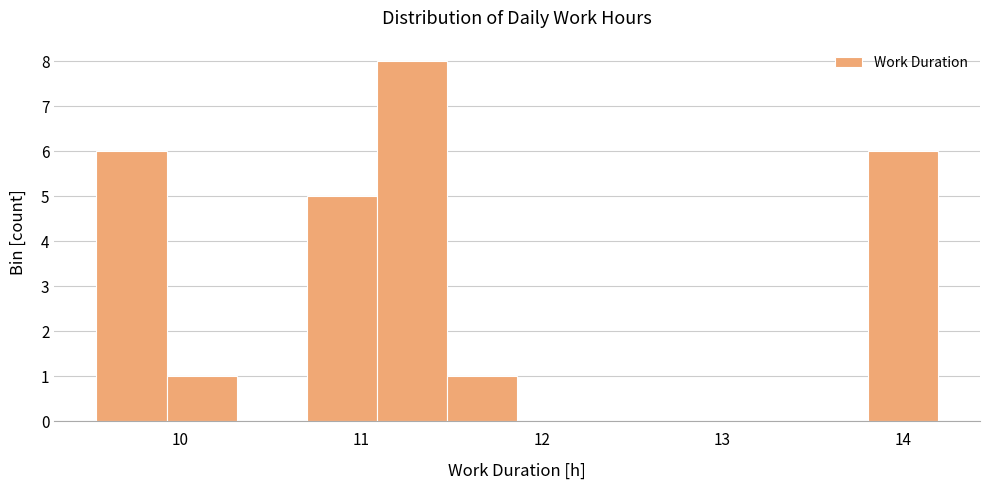

Read against the x-axis, roughly where is the centre of the tallest bar?

11.3